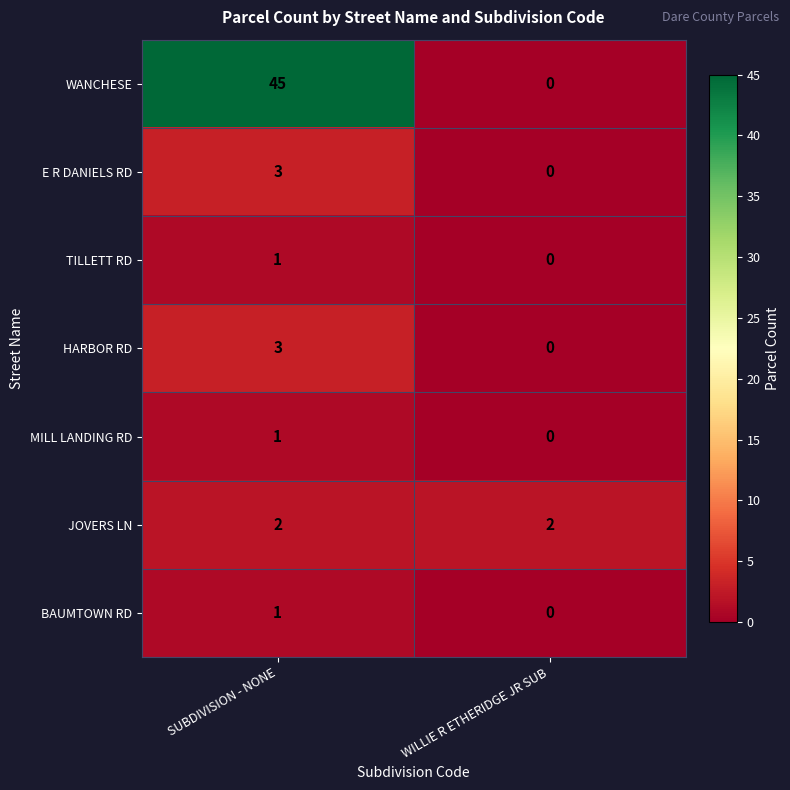

What is the maximum value for E R DANIELS RD?

3